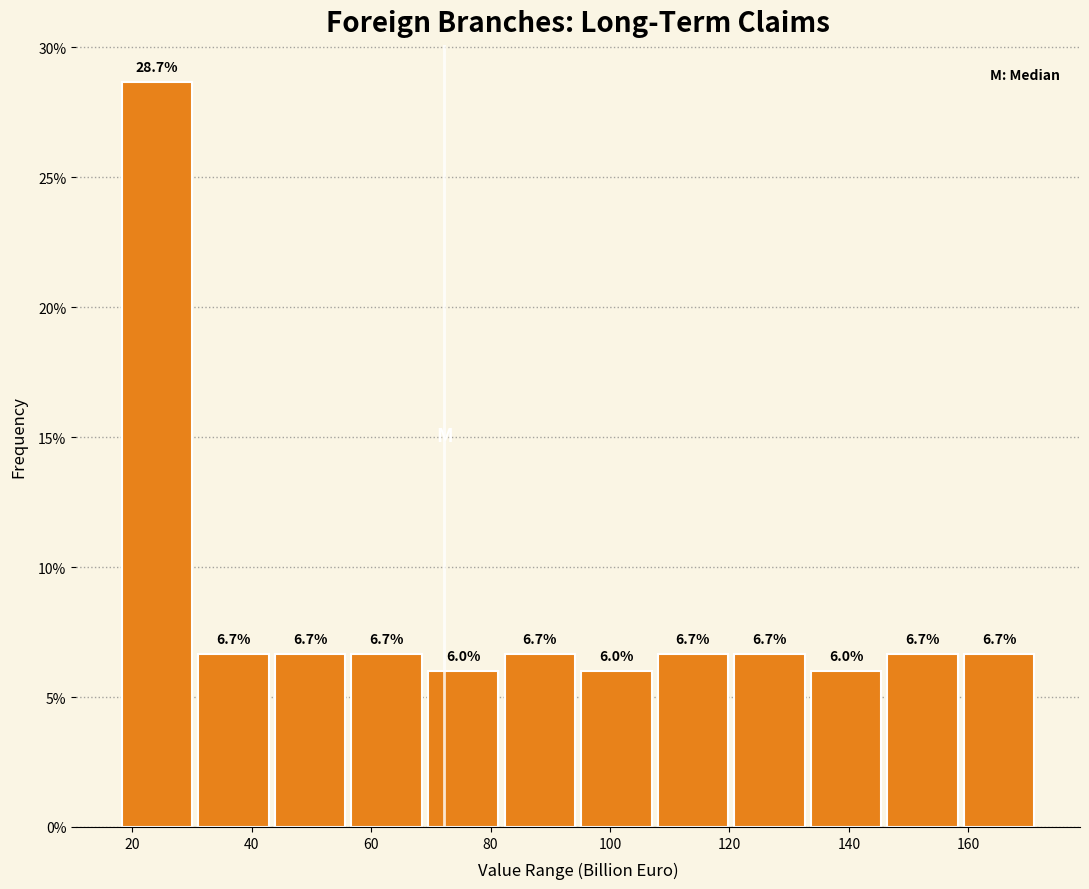

Over which range of the x-axis is the bar tallest?

18 to 30